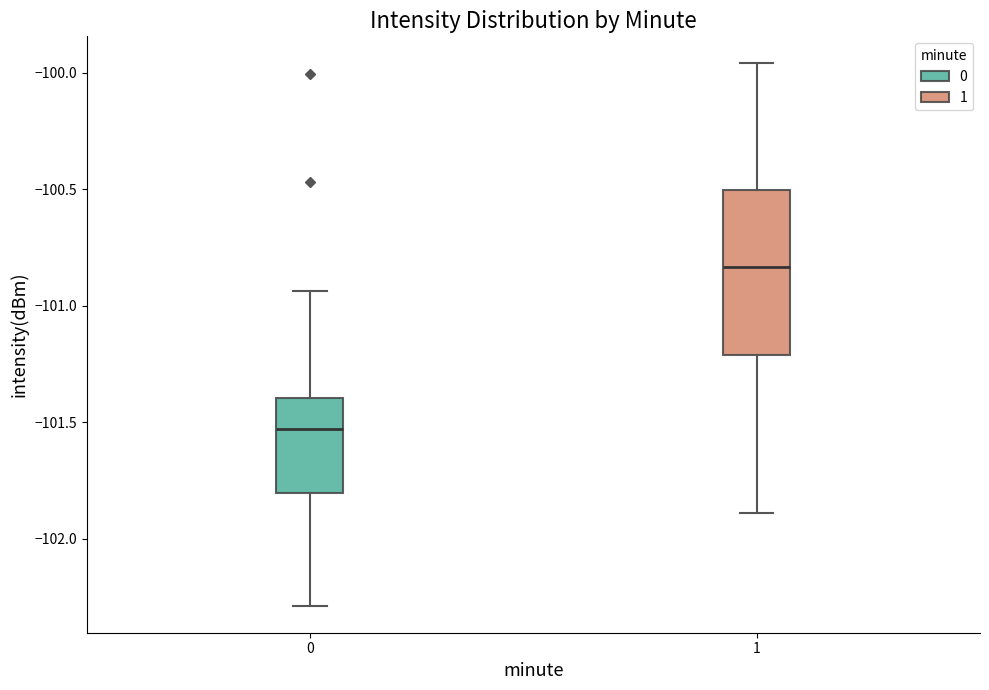

Which box has the lowest median line?

0